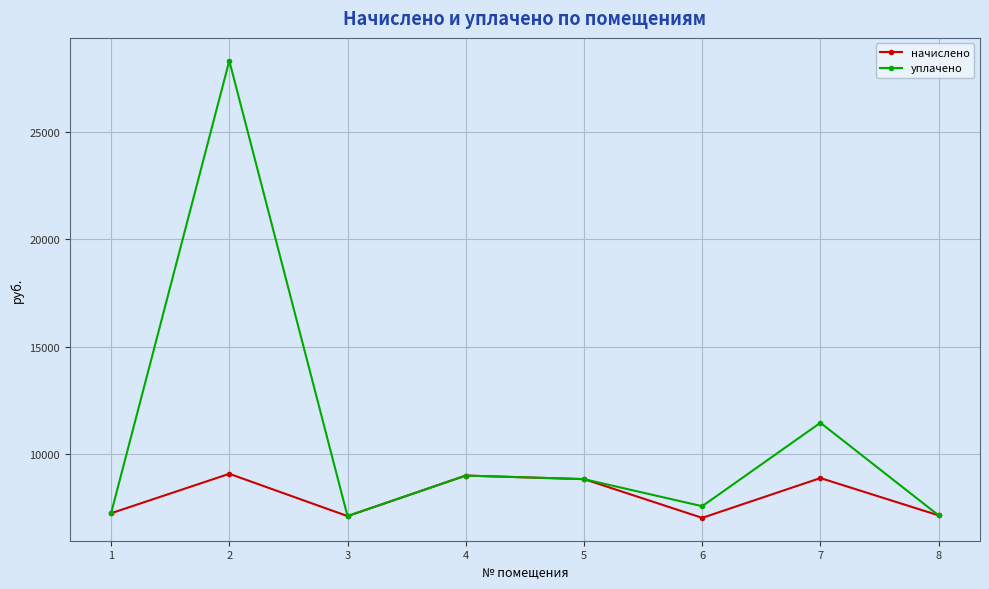

What is the maximum value for уплачено?

28321.3